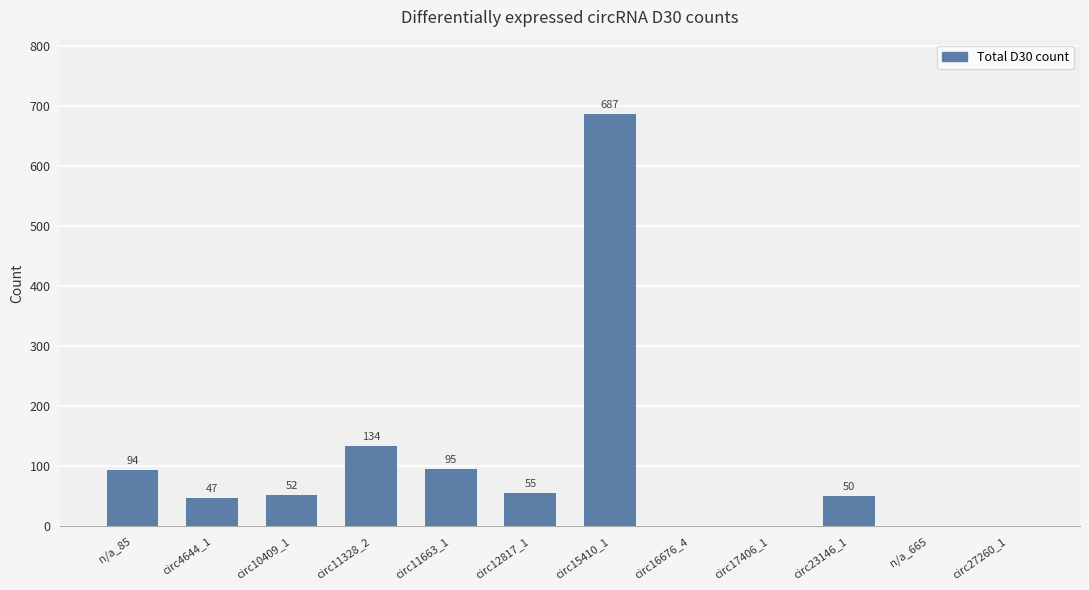

Reading left to right, list all the values displayed in this chart.

n/a_85=94	circ4644_1=47	circ10409_1=52	circ11328_2=134	circ11663_1=95	circ12817_1=55	circ15410_1=687	circ16676_4=0	circ17406_1=0	circ23146_1=50	n/a_665=0	circ27260_1=0